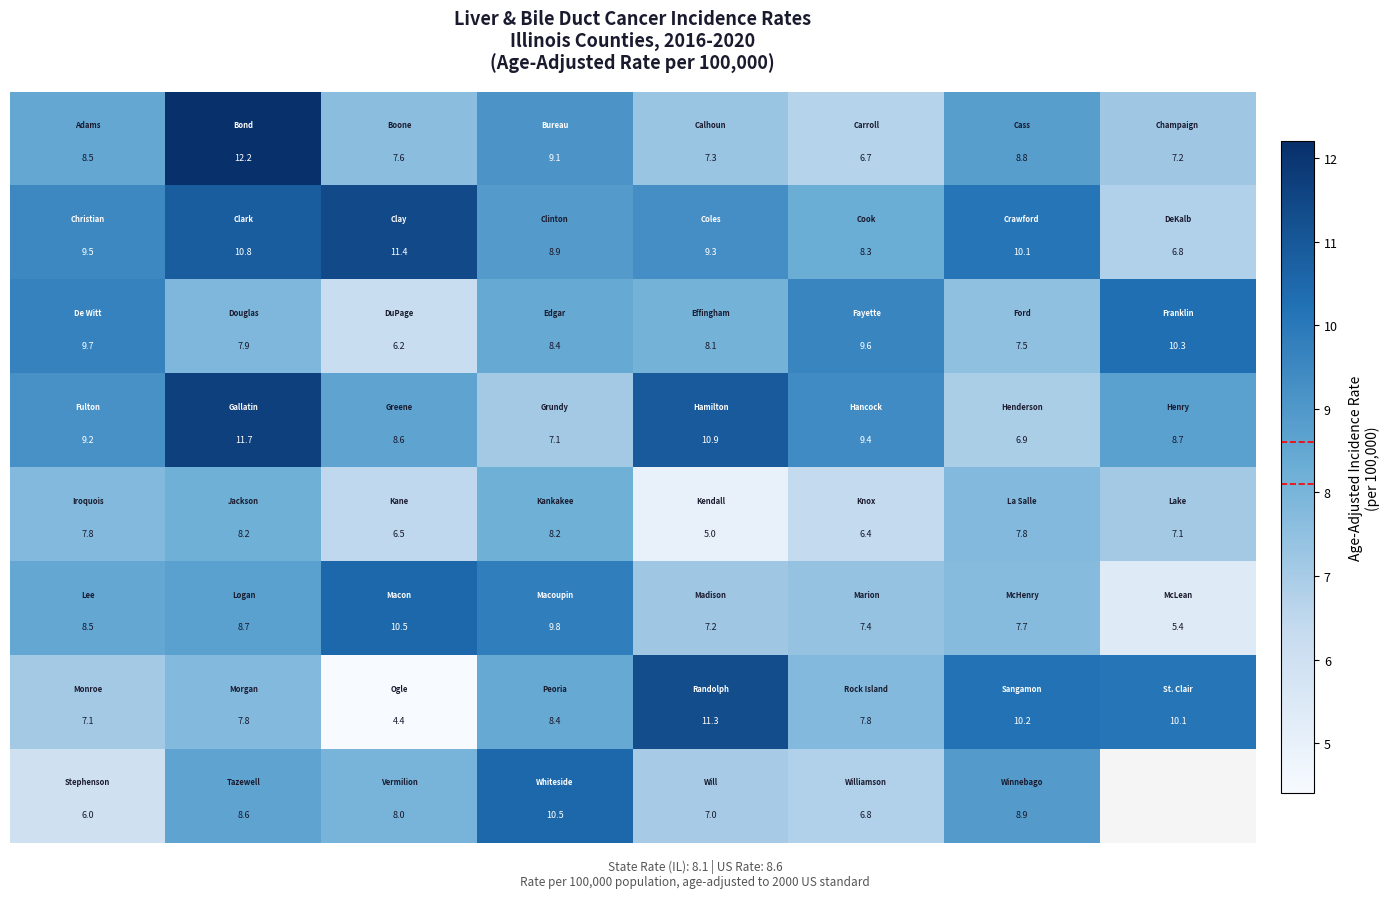

At how many categories does at least one series exceed 10?

6